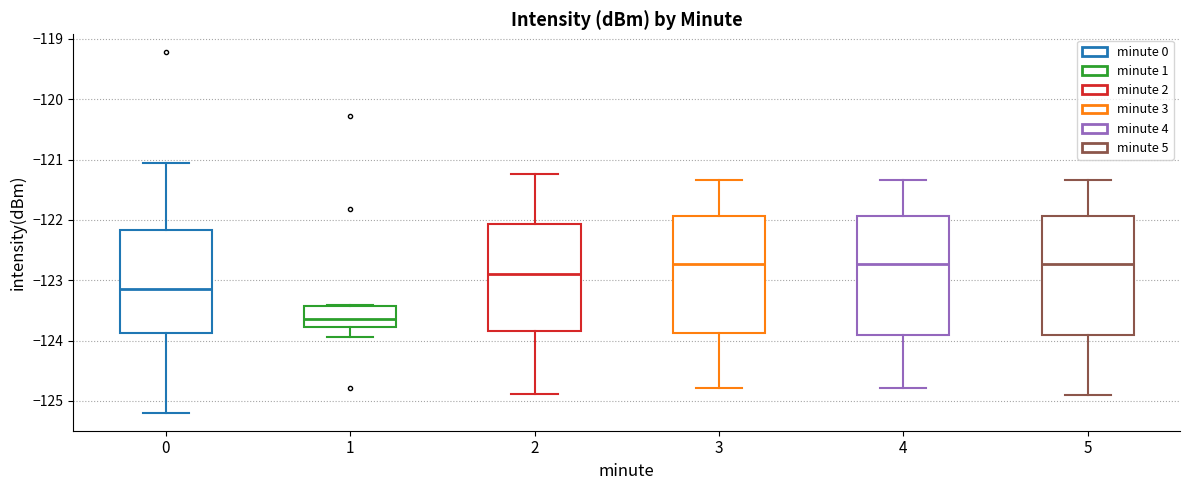

Reading left to right, transcribe this box plot: for each box, give where its median line is, the range the box spans, and where its two whiskers end, as read against the y-axis. The values are not printed on the chart, so give them approximately, as read against the axis.

0: median -123.2, box -123.9 to -122.2, whiskers -125.2 to -121.1
1: median -123.6, box -123.8 to -123.4, whiskers -123.9 to -123.4
2: median -122.9, box -123.8 to -122.1, whiskers -124.9 to -121.2
3: median -122.7, box -123.9 to -121.9, whiskers -124.8 to -121.3
4: median -122.7, box -123.9 to -121.9, whiskers -124.8 to -121.3
5: median -122.7, box -123.9 to -121.9, whiskers -124.9 to -121.3